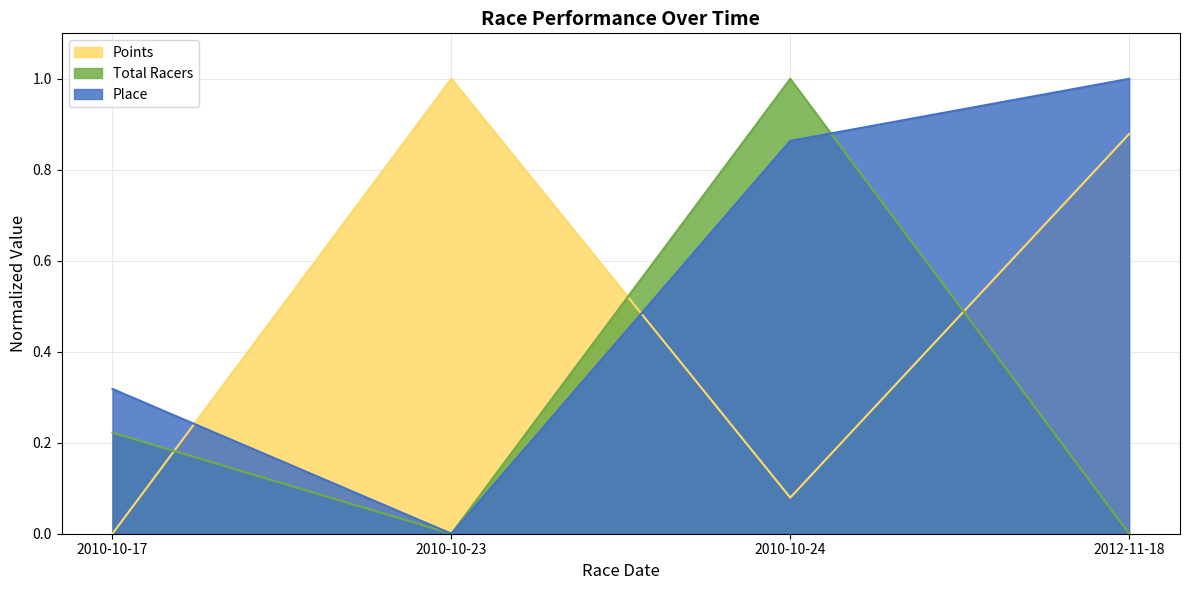

Does the chart display data point markers on the line(s)?

No